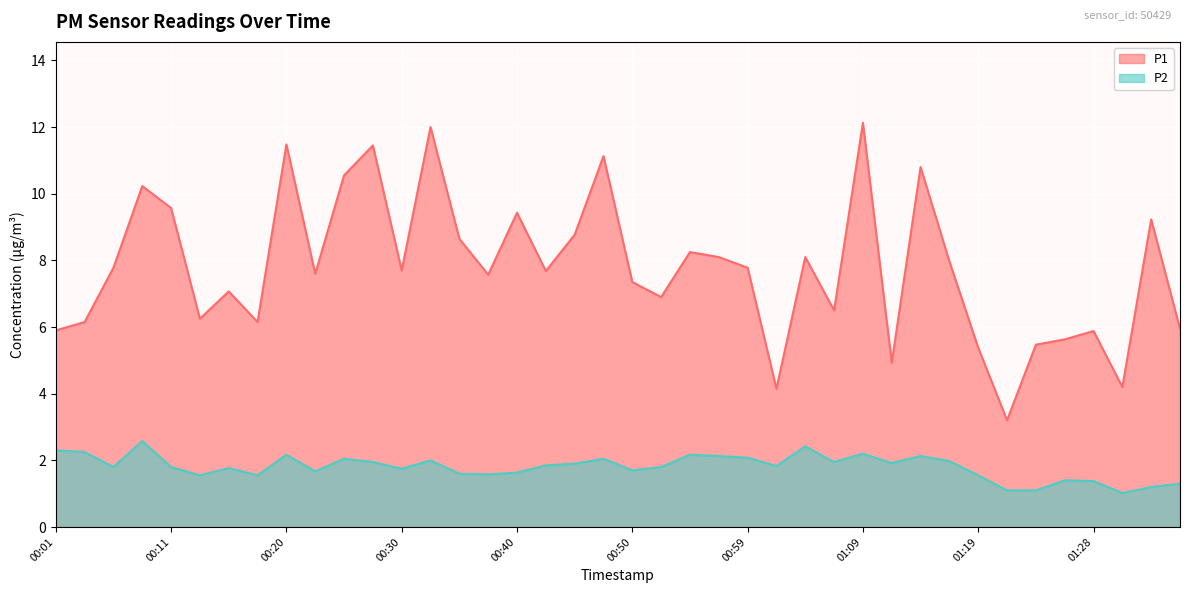

Which series has the widest spread of values?

P1